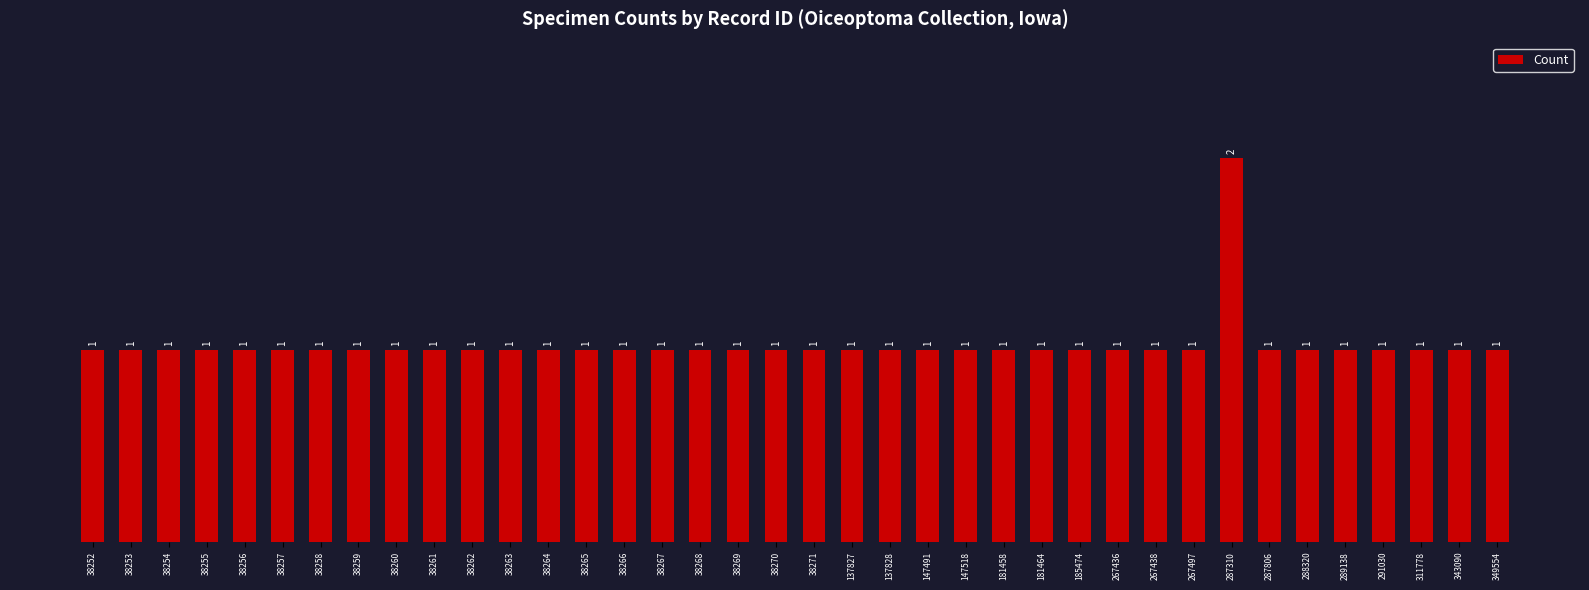

What is the difference between the maximum and minimum values?

1